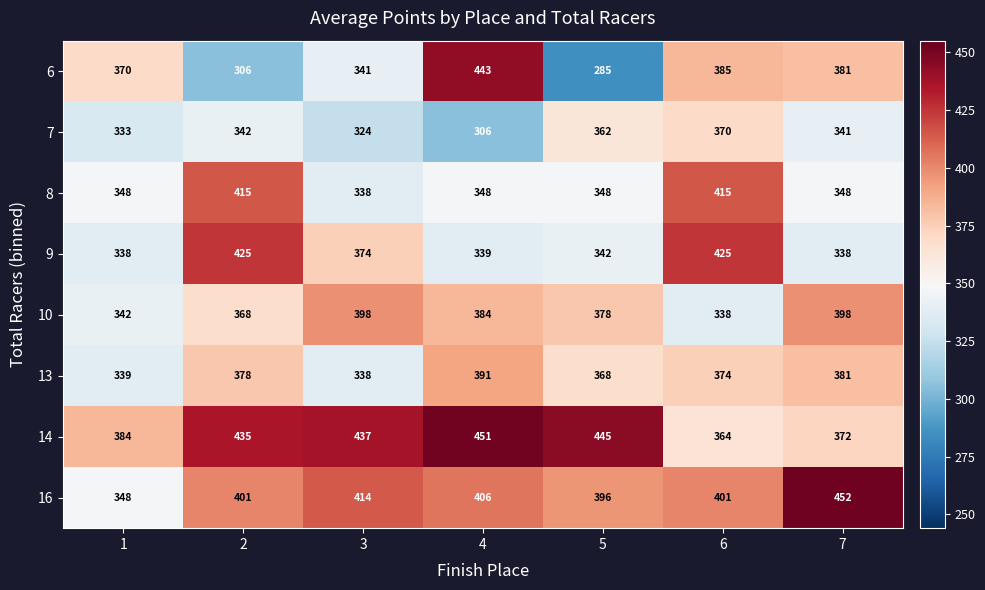

What is the greatest value displayed?

452